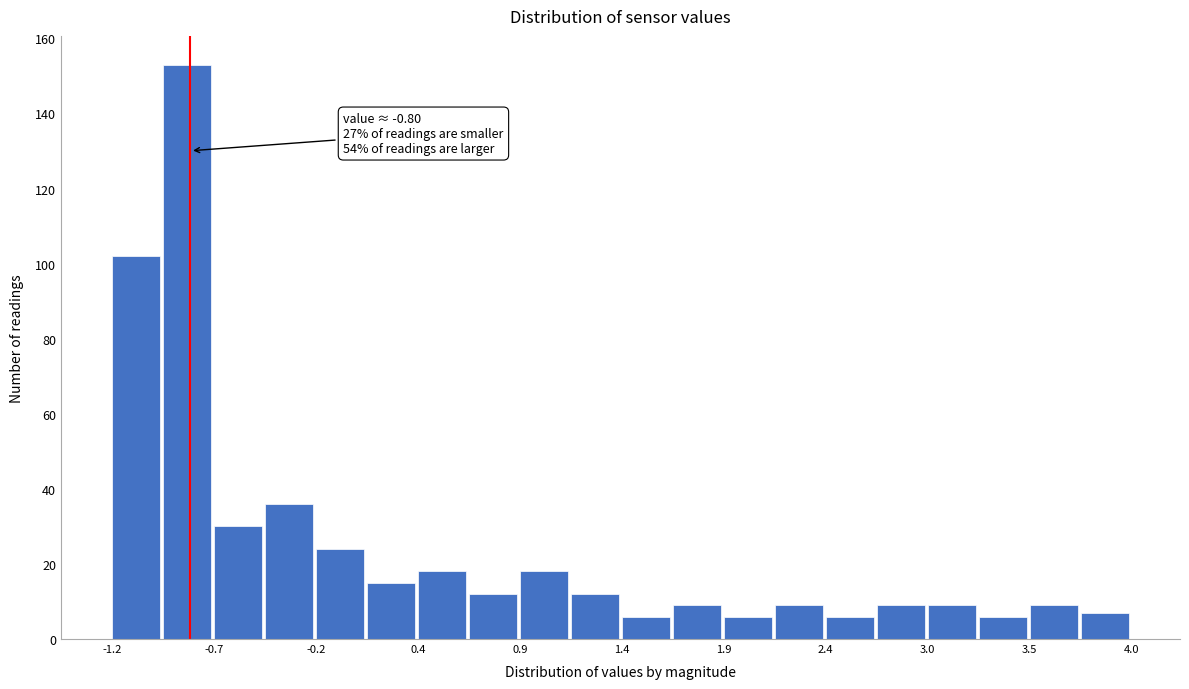

Read against the x-axis, roughly where is the centre of the tallest bar?

-0.8